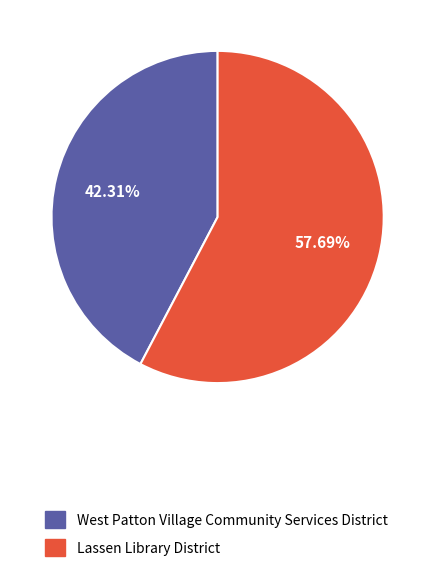

How many slices are in this pie chart?

2